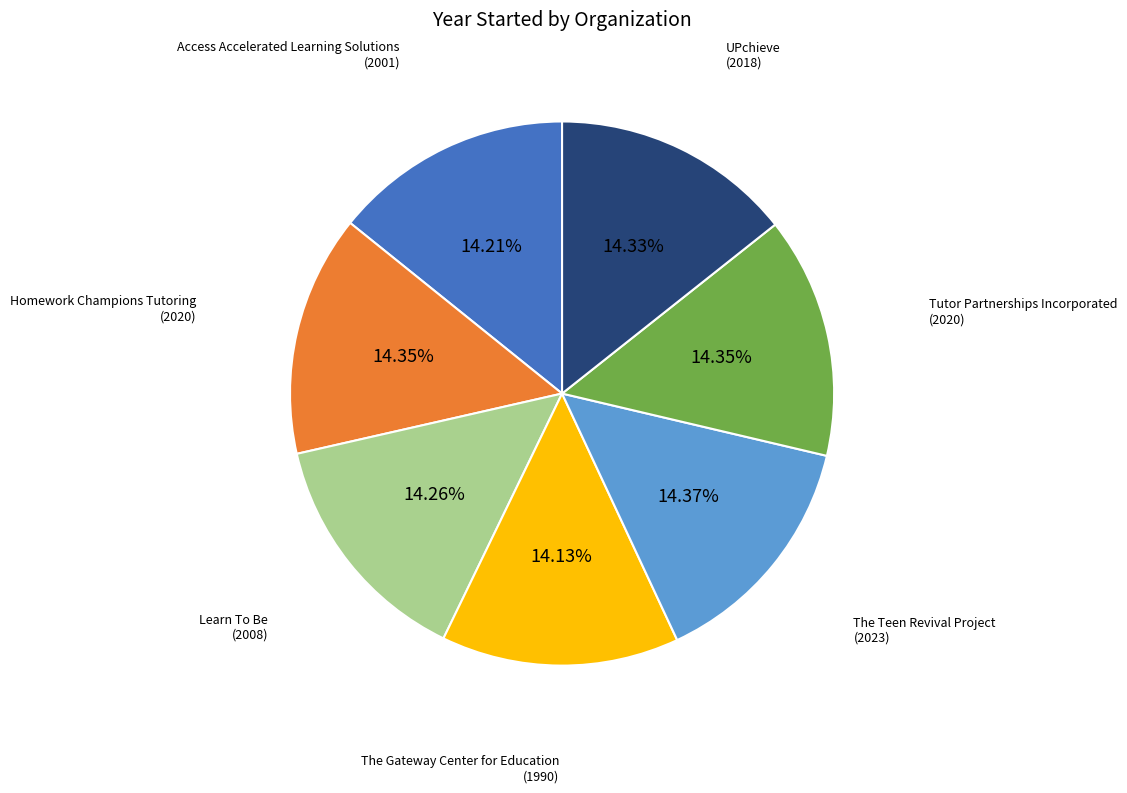

Count the number of slices in the pie.

7